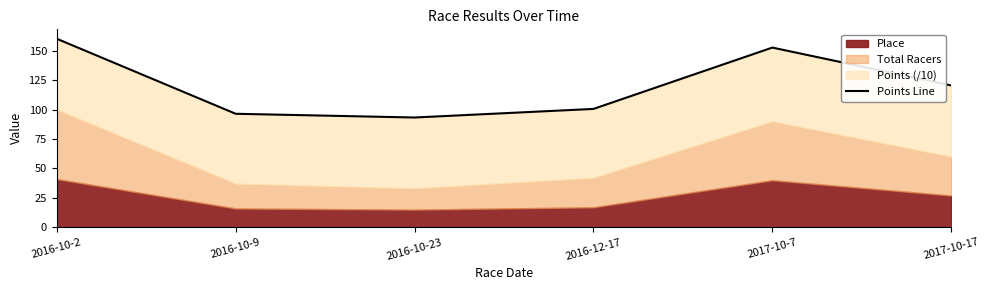

At which category does the chart reach its peak across all series?

2016-10-2